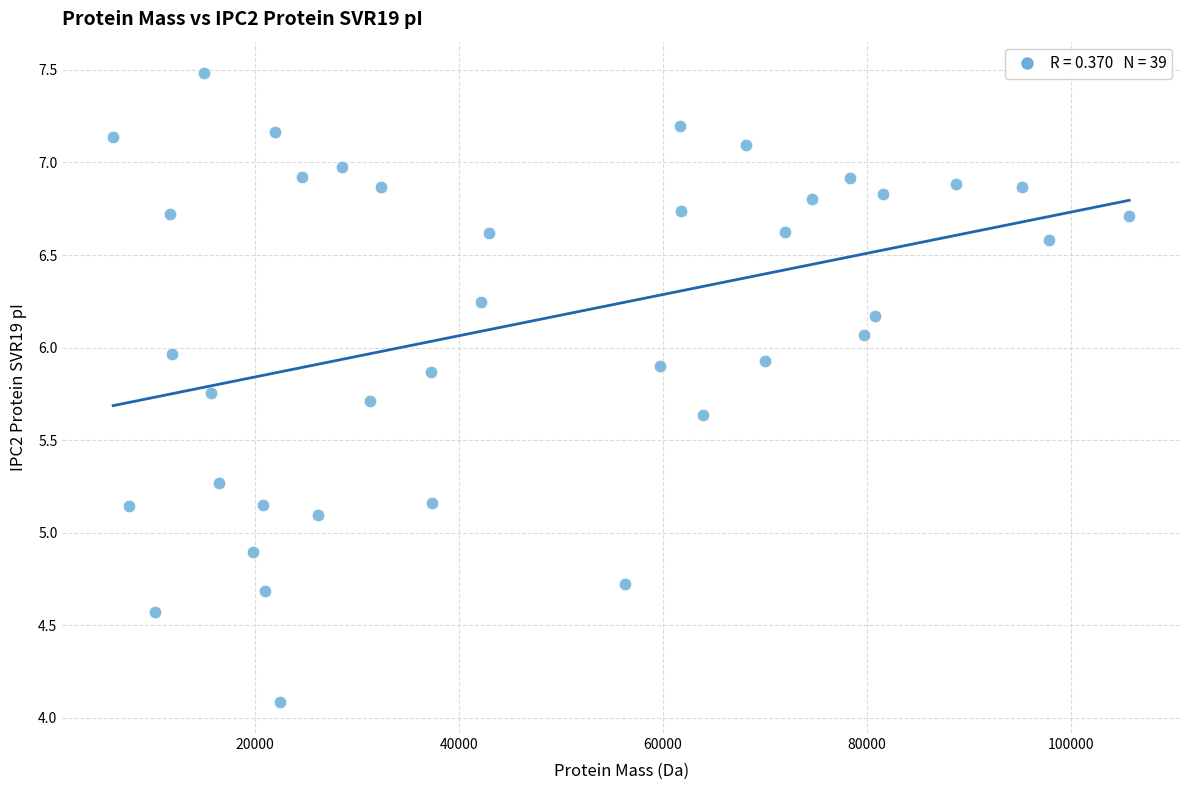

What is the range of X values (max minus min)?

99666.7